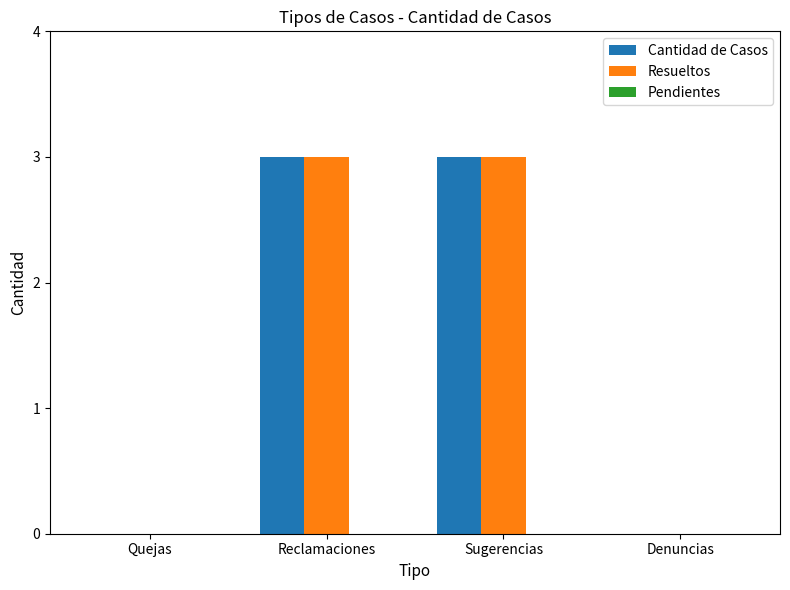

Is it true that Resueltos equals 3 at Reclamaciones?

True